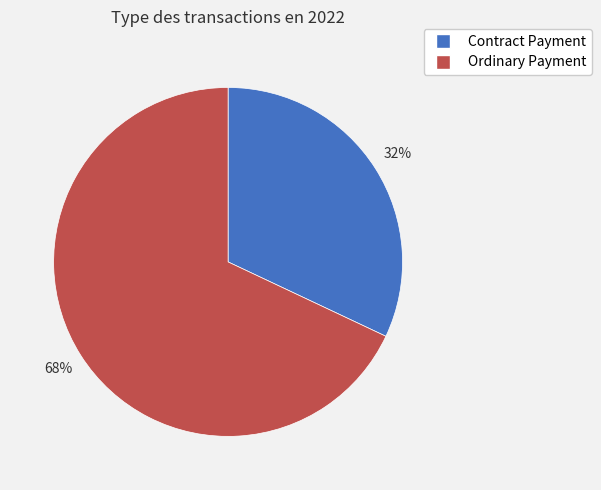

How many segments does this pie chart have?

2